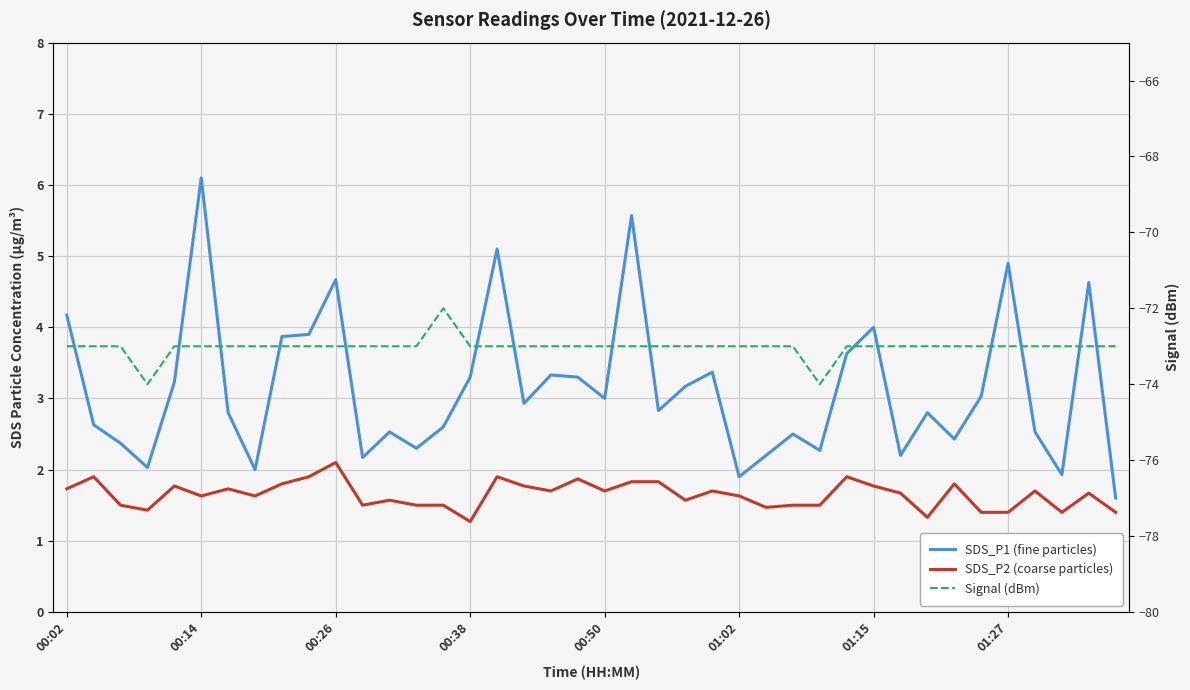

Count the number of data series in this chart.

3